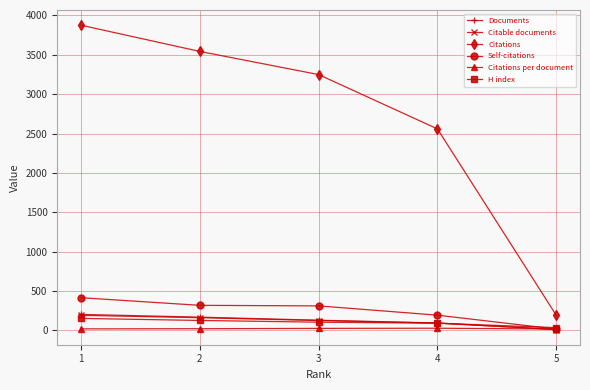

True or false: Self-citations and Citations cross at least once.

False